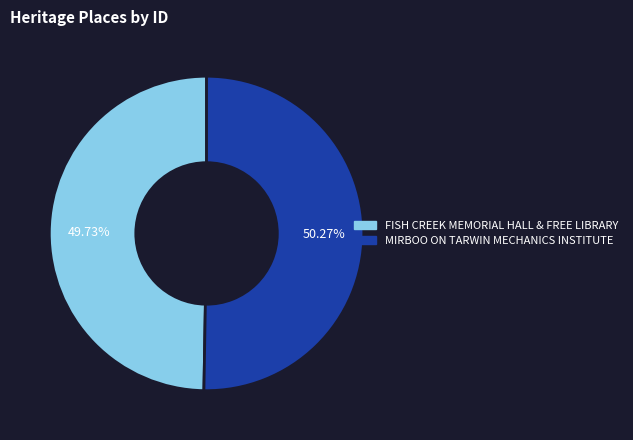

Which has a higher value, FISH CREEK MEMORIAL HALL & FREE LIBRARY or MIRBOO ON TARWIN MECHANICS INSTITUTE?

MIRBOO ON TARWIN MECHANICS INSTITUTE